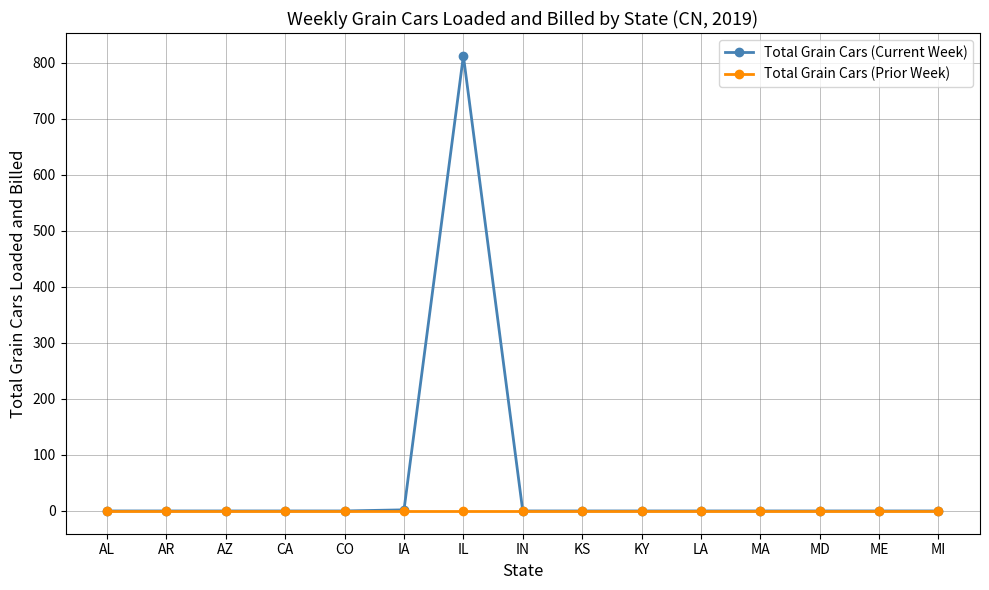

Is it true that Total Grain Cars (Prior Week) equals 0 at LA?

True